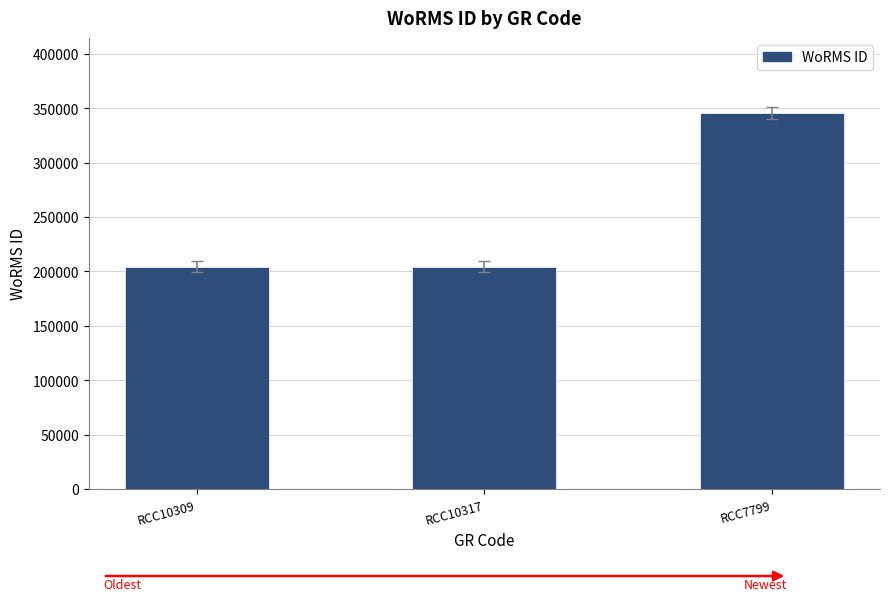

What position from the left is RCC10309?

1